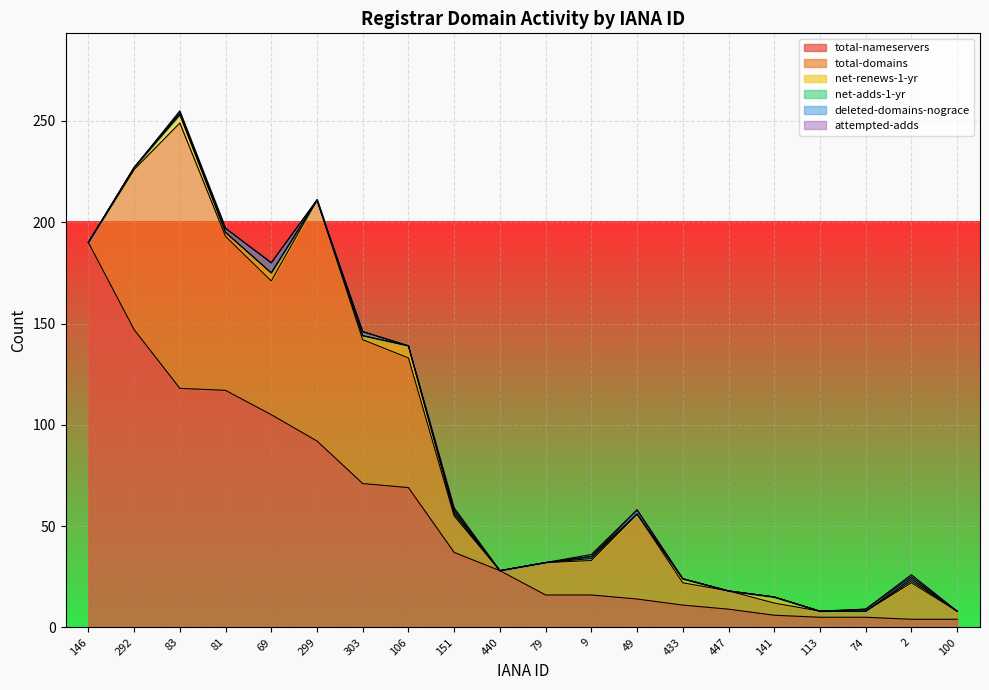

Reading left to right, list all the values displayed in this chart.

total-nameservers: 146=190	292=147	83=118	81=117	69=105	299=92	303=71	106=69	151=37	440=28	79=16	9=16	49=14	433=11	447=9	141=6	113=5	74=5	2=4	100=4
total-domains: 146=0	292=79	83=131	81=76	69=66	299=119	303=71	106=64	151=18	440=0	79=16	9=17	49=42	433=11	447=9	141=6	113=3	74=3	2=18	100=4
net-renews-1-yr: 146=0	292=1	83=4	81=2	69=4	299=0	303=2	106=6	151=1	440=0	79=0	9=1	49=0	433=2	447=0	141=3	113=0	74=0	2=1	100=0
net-adds-1-yr: 146=0	292=0	83=1	81=0	69=0	299=0	303=0	106=0	151=1	440=0	79=0	9=1	49=0	433=0	447=0	141=0	113=0	74=0	2=1	100=0
deleted-domains-nograce: 146=0	292=0	83=0	81=2	69=5	299=0	303=2	106=0	151=1	440=0	79=0	9=0	49=2	433=0	447=0	141=0	113=0	74=1	2=1	100=0
attempted-adds: 146=0	292=0	83=1	81=0	69=0	299=0	303=0	106=0	151=1	440=0	79=0	9=1	49=0	433=0	447=0	141=0	113=0	74=0	2=1	100=0